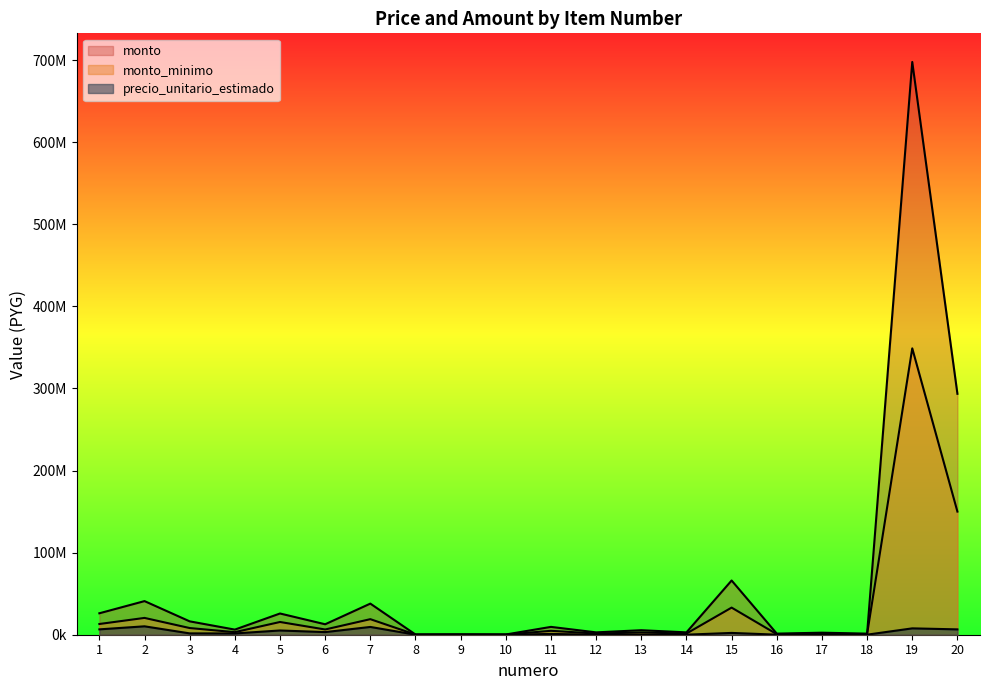

At which category is the sum across all series the highest?

19